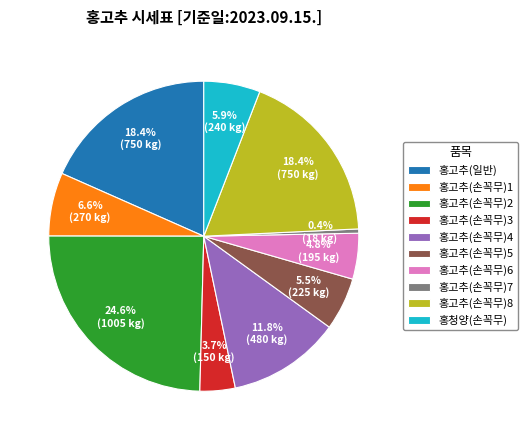

Approximately how many times larger is the value at 홍고추(손꼭무)2 compared to 홍고추(손꼭무)1?

3.7